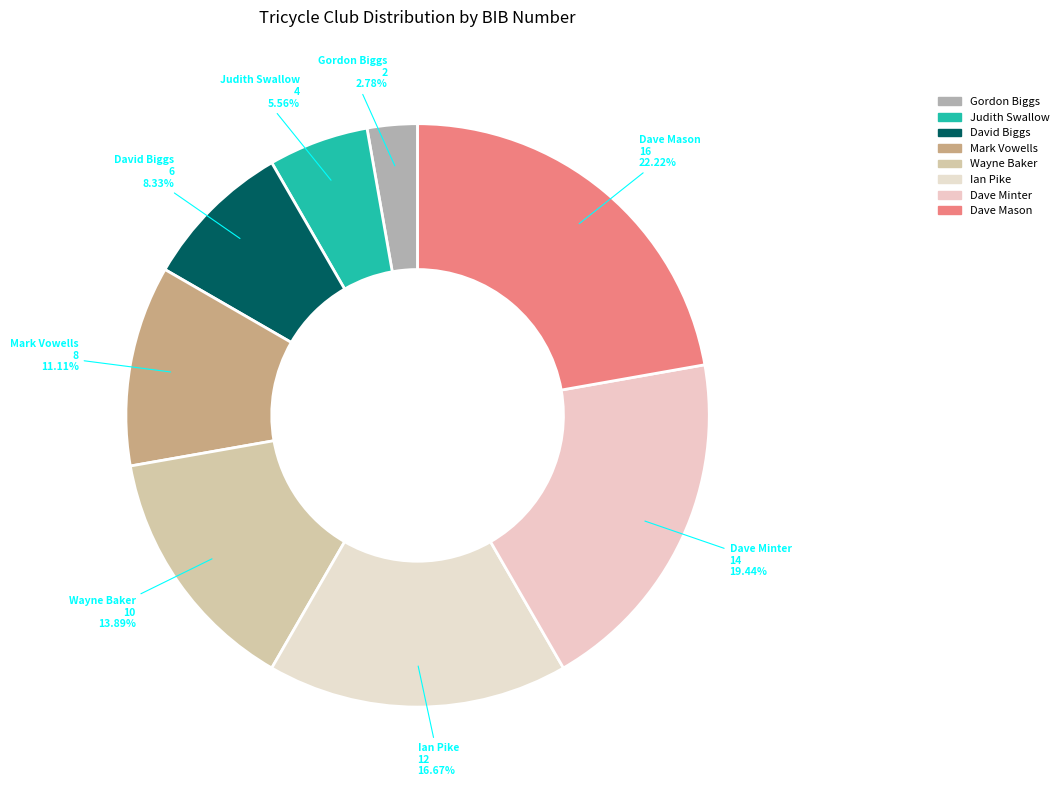

Combined, what portion of the pie is Dave Mason and Mark Vowells?

33.3%